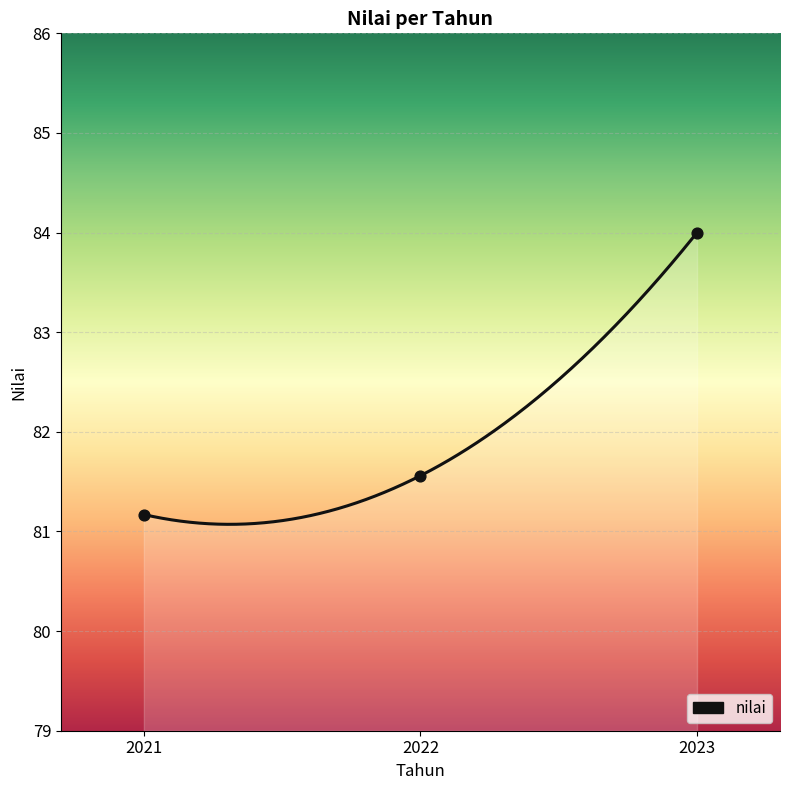

Between 2023 and 2022, which is larger?

2023